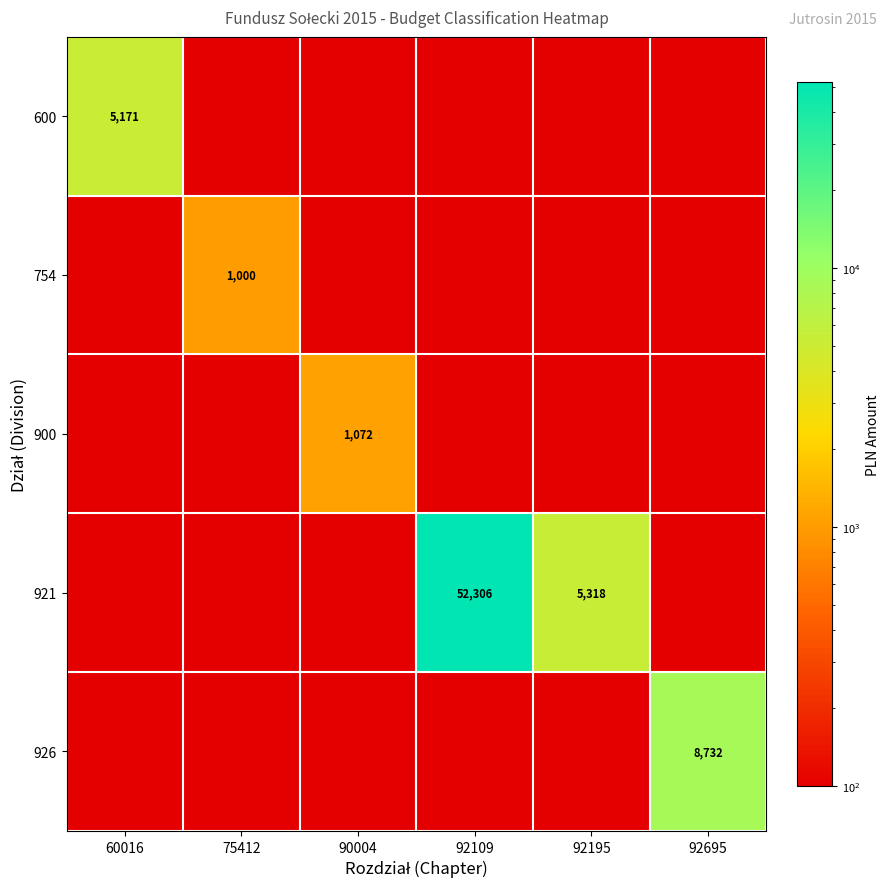

The 900 series shows 1072 at 90004. True or false?

True